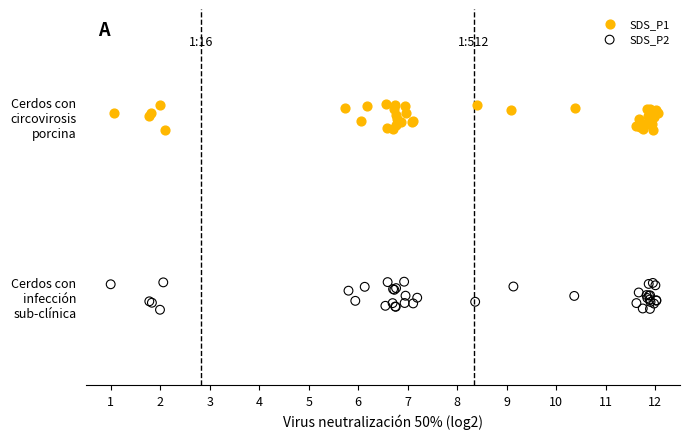

What are all the series names shown in the legend?

SDS_P1, SDS_P2